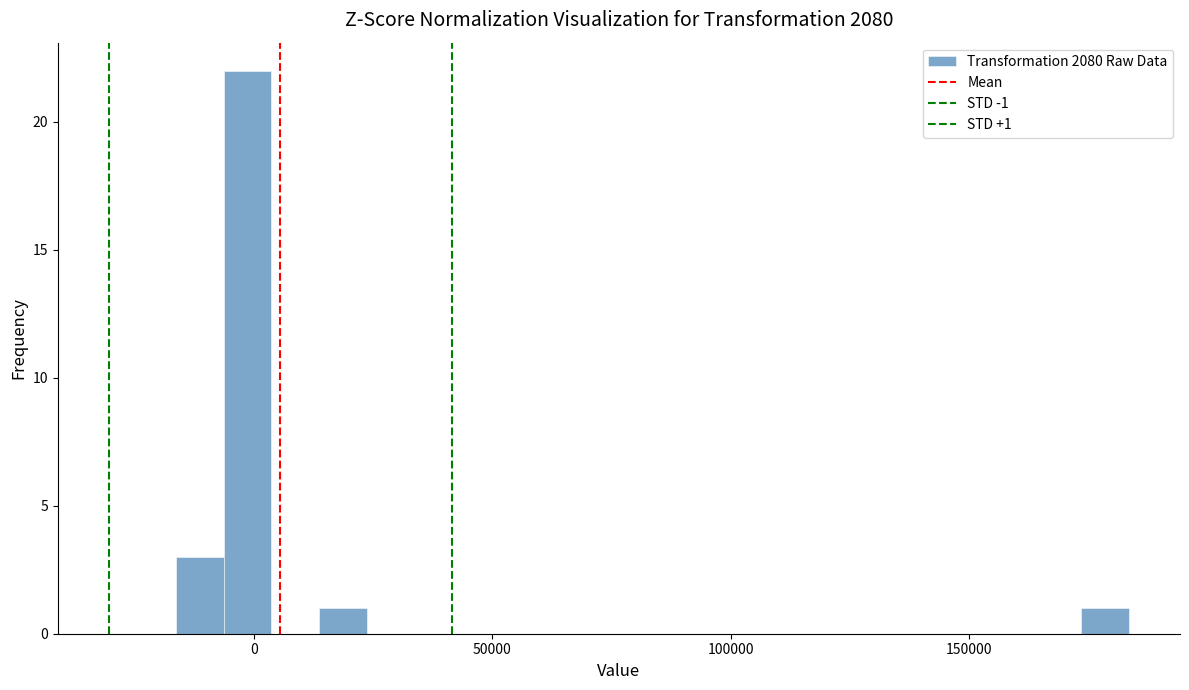

Around what value on the x-axis is the tallest bar? Give the approximate position of its centre, as read against the axis.

0